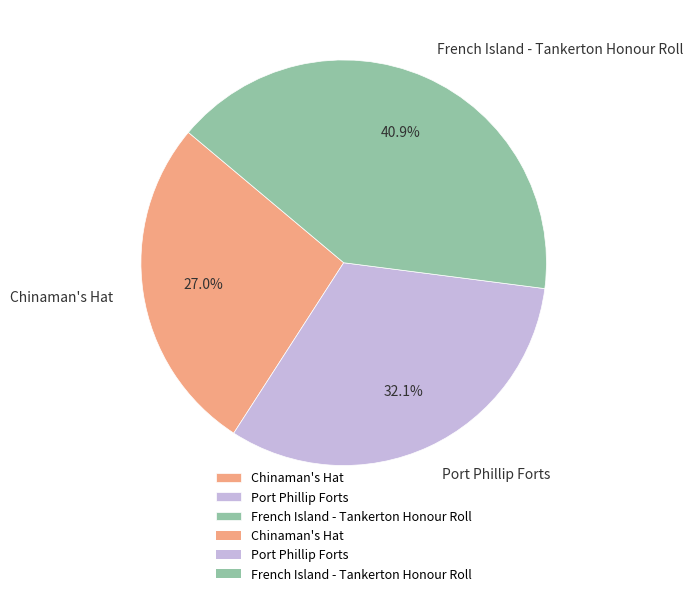

What is the smallest slice in the pie chart?

Chinaman's Hat